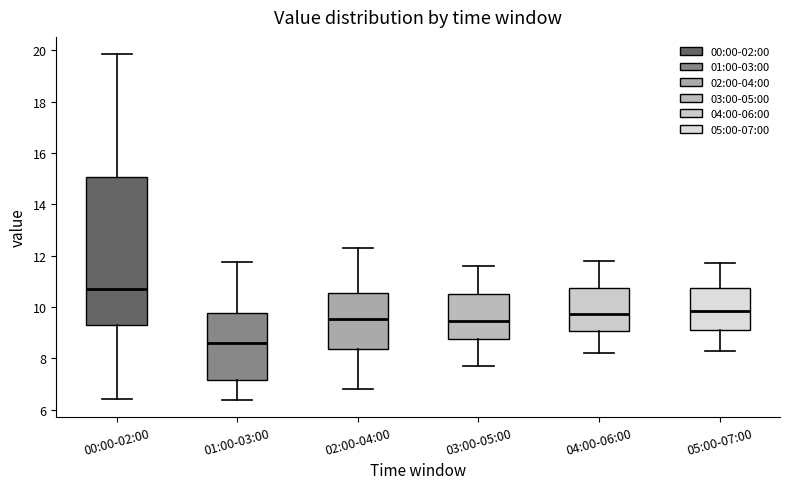

Reading left to right, transcribe this box plot: for each box, give where its median line is, the range the box spans, and where its two whiskers end, as read against the y-axis. The values are not printed on the chart, so give them approximately, as read against the axis.

00:00-02:00: median 10.8, box 9.4 to 15.0, whiskers 6.4 to 19.8
01:00-03:00: median 8.6, box 7.2 to 9.8, whiskers 6.4 to 11.8
02:00-04:00: median 9.6, box 8.4 to 10.6, whiskers 6.8 to 12.4
03:00-05:00: median 9.4, box 8.8 to 10.6, whiskers 7.8 to 11.6
04:00-06:00: median 9.8, box 9.0 to 10.8, whiskers 8.2 to 11.8
05:00-07:00: median 9.8, box 9.2 to 10.8, whiskers 8.4 to 11.8